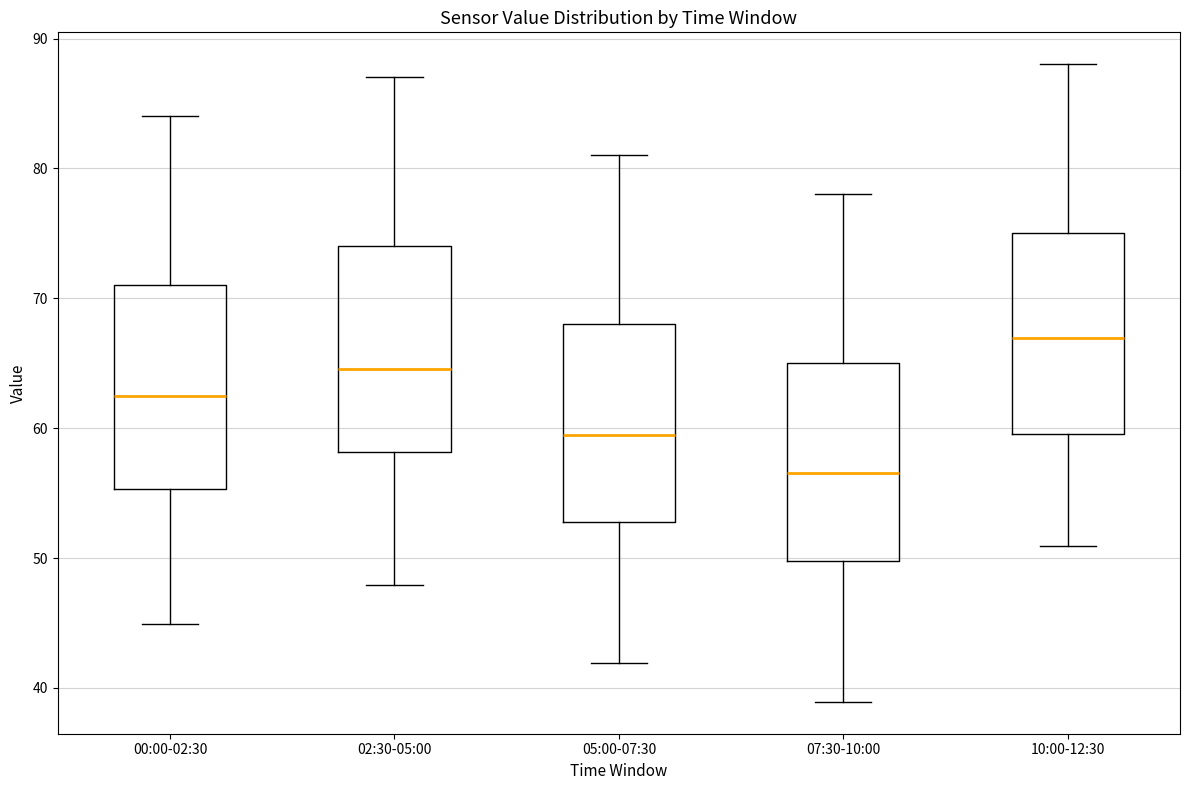

Where is the lower edge of the box for 10:00-12:30 on the y-axis? The values are not printed on the chart, so give them approximately, as read against the axis.

60